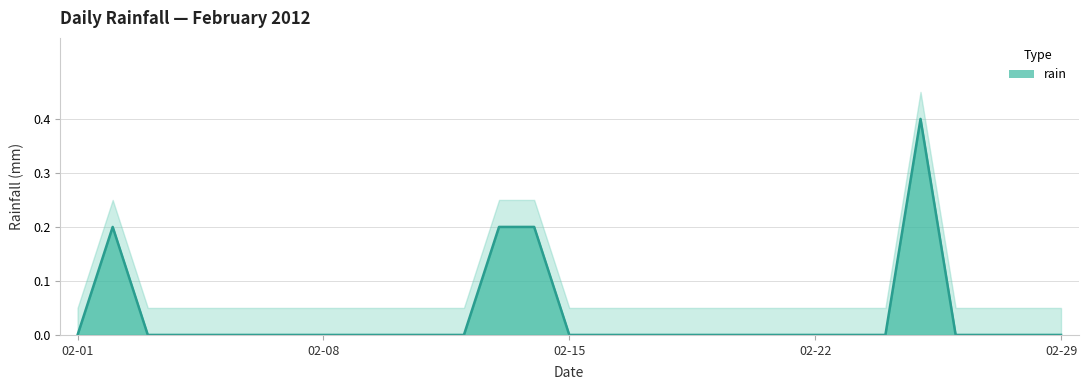

The value of rain at 02-15 is 0.2. True or false?

False